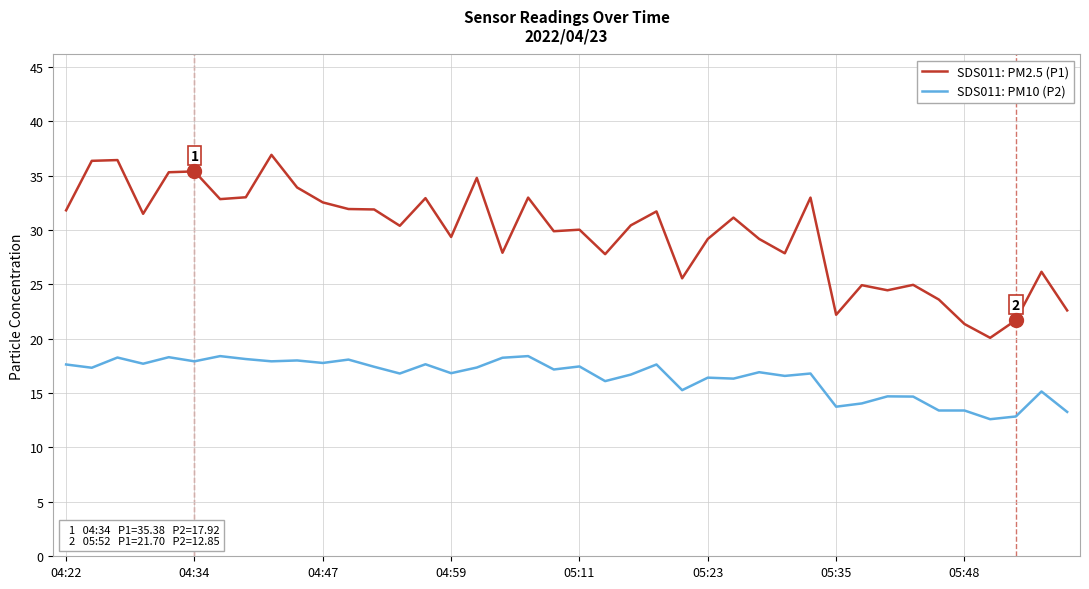

What is the difference between the maximum and minimum values in the SDS011: PM10 (P2) series?

5.8